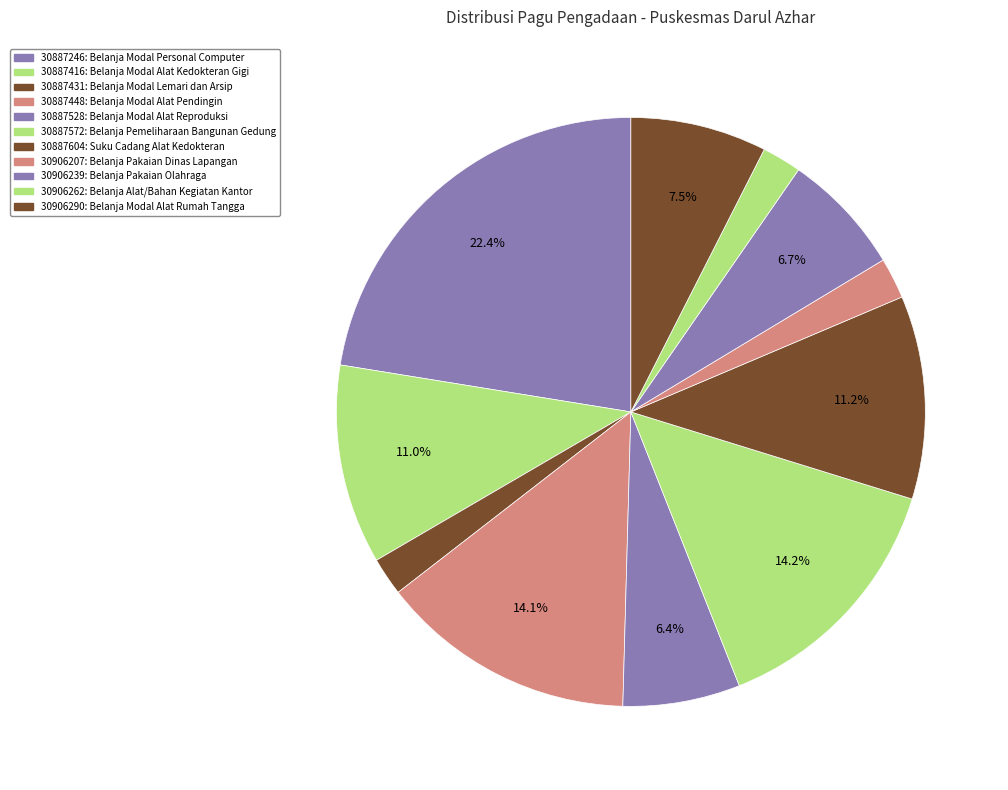

To the nearest percent, what is the difference between the largest and smallest slice percentages?

20%